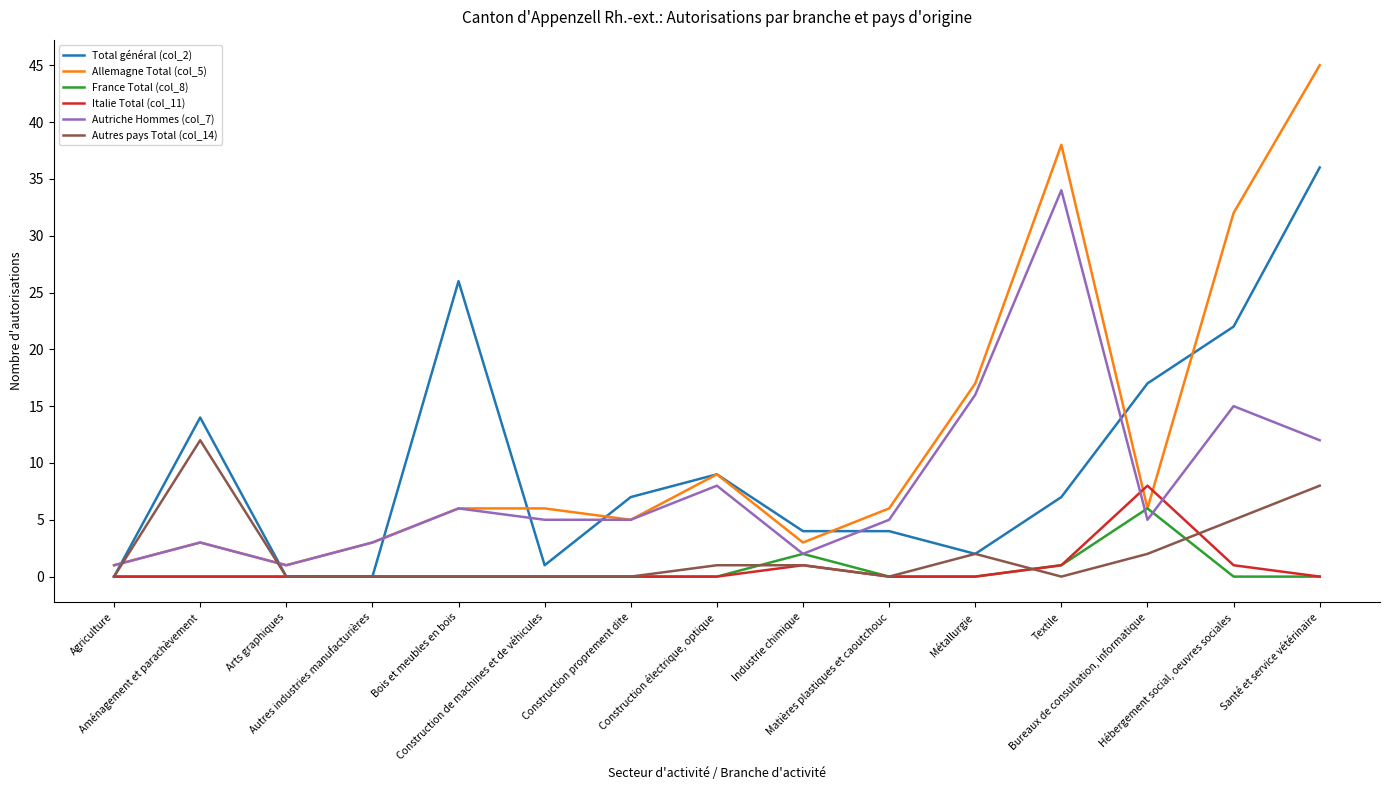

What is the total value across all series at Santé et service vétérinaire?

101